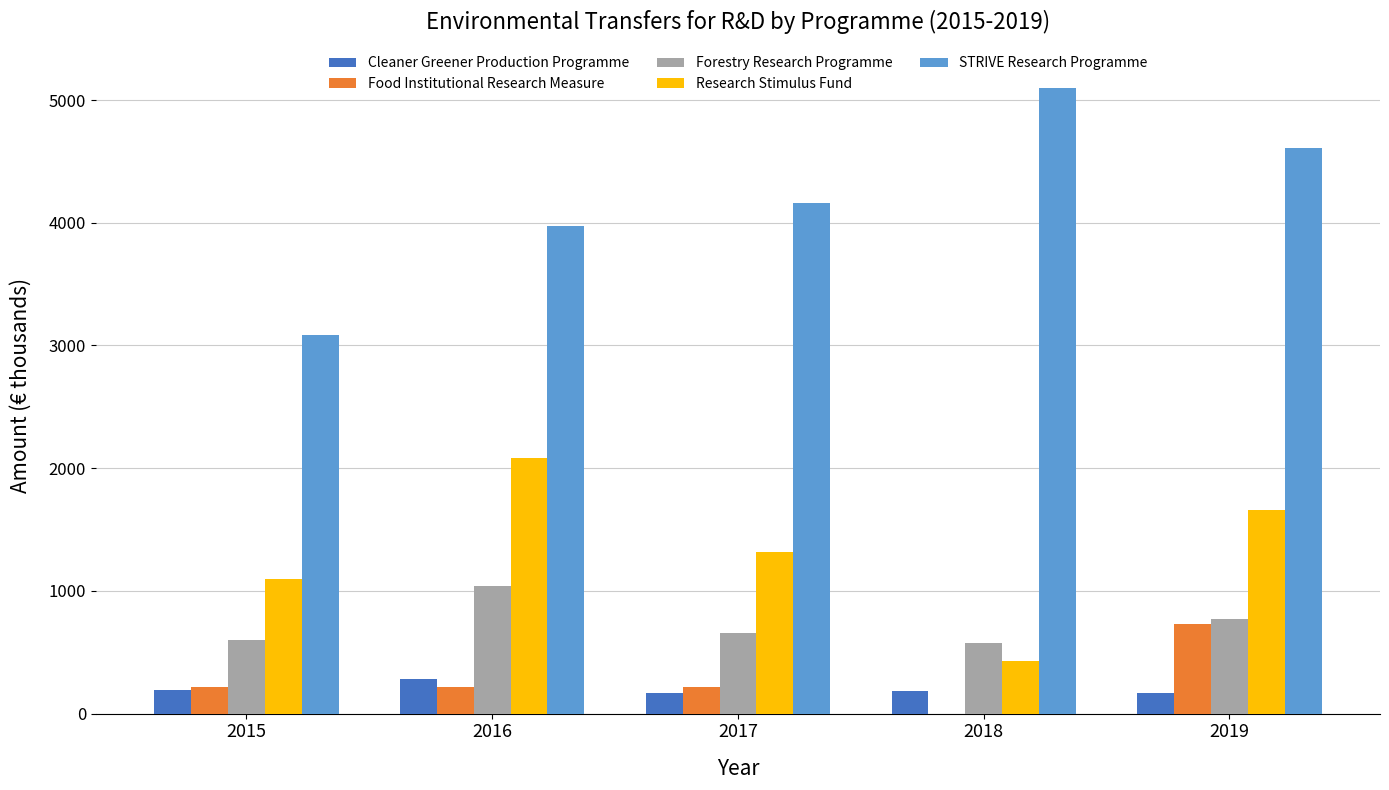

Which series has the largest total across all categories?

STRIVE Research Programme